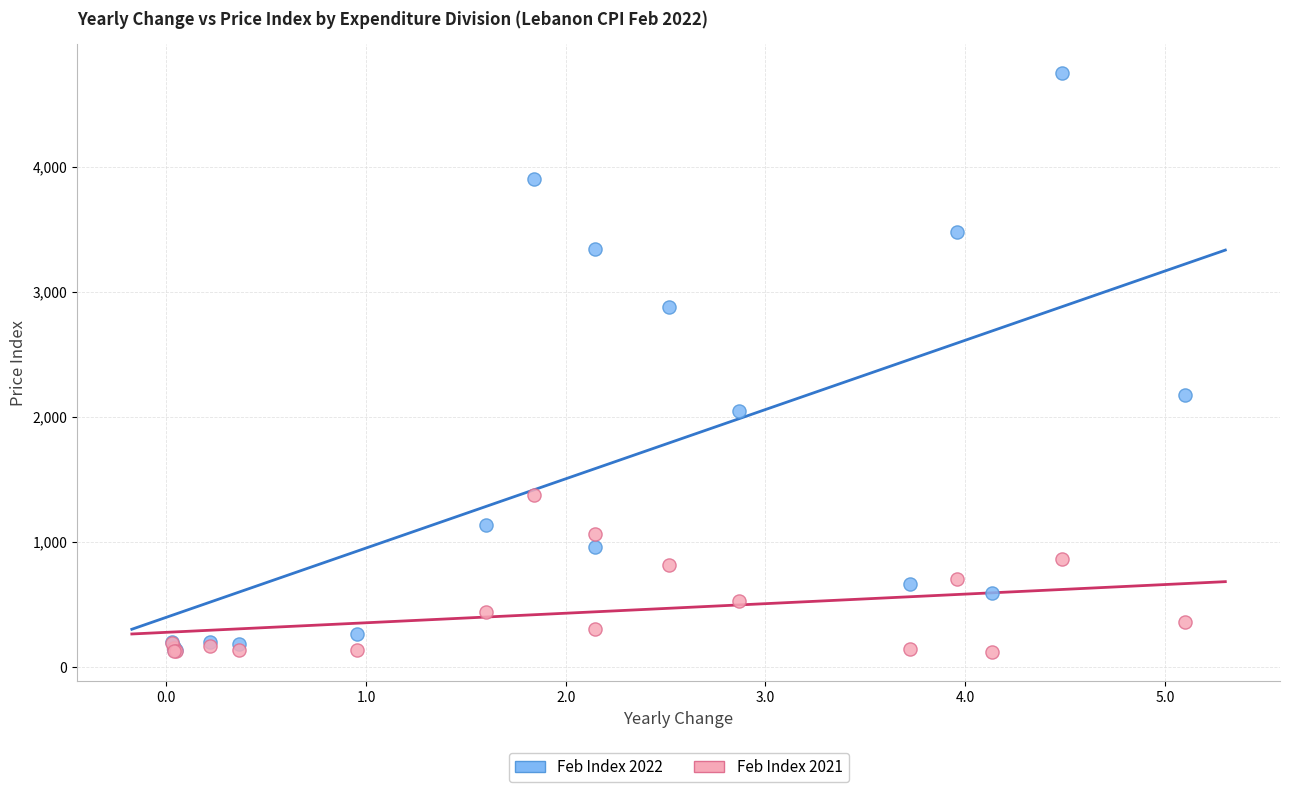

What are all the series names shown in the legend?

Feb Index 2022, Feb Index 2021